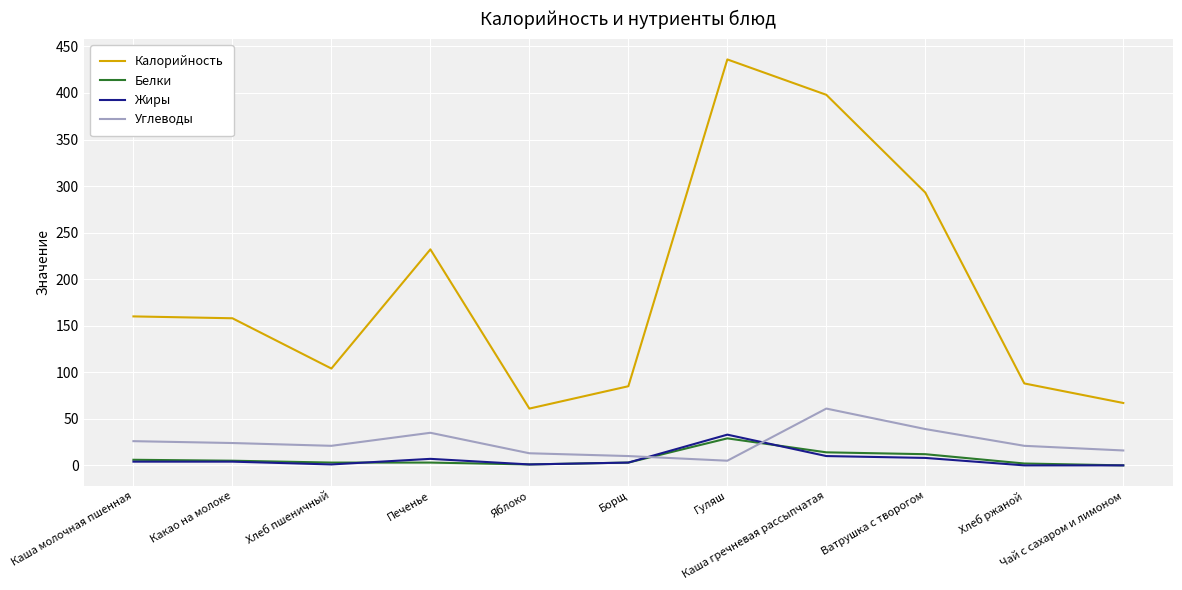

Count the number of data series in this chart.

4